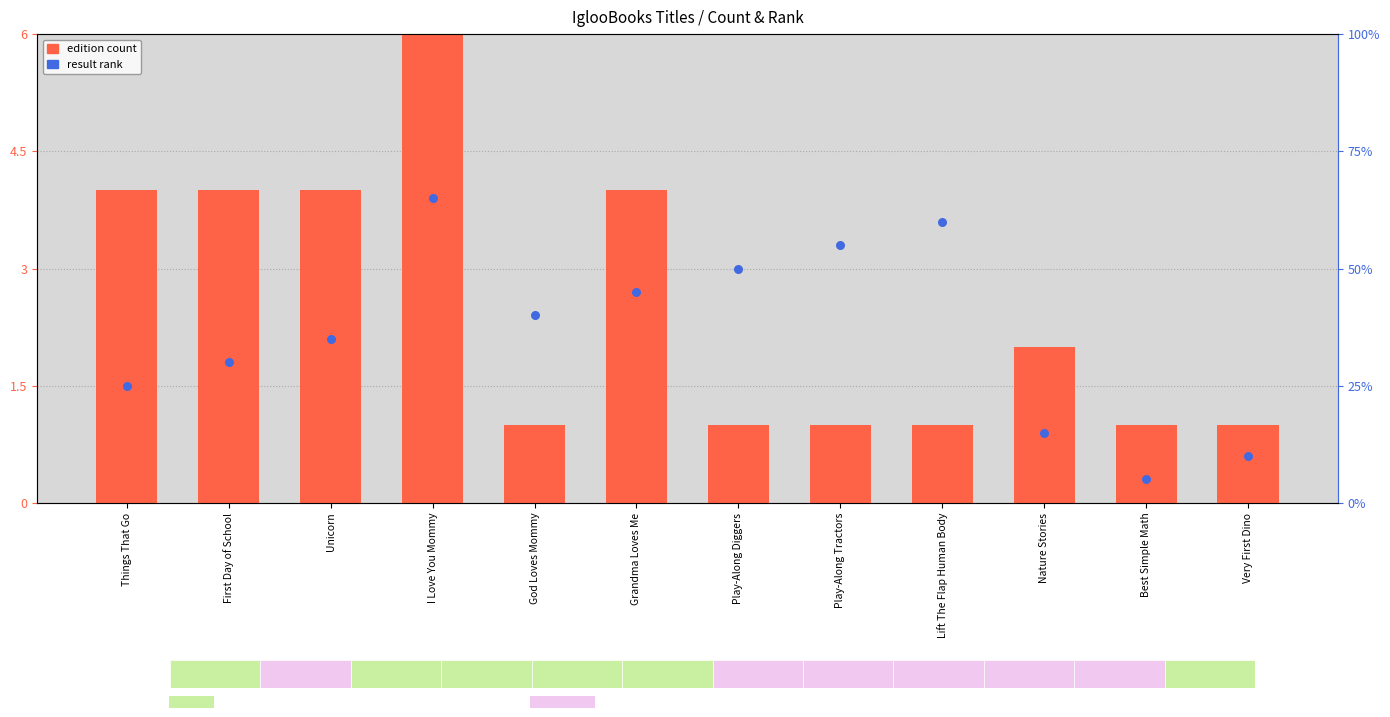

What is the total value across all series at Best Simple Math?

2